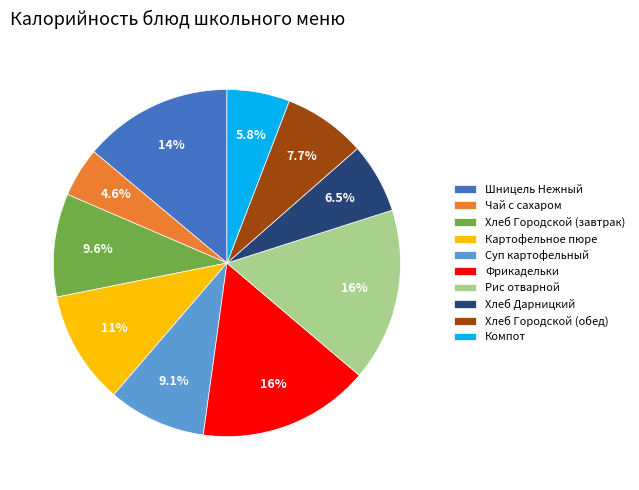

To the nearest percent, what is the difference between the largest and smallest slice percentages?

12%